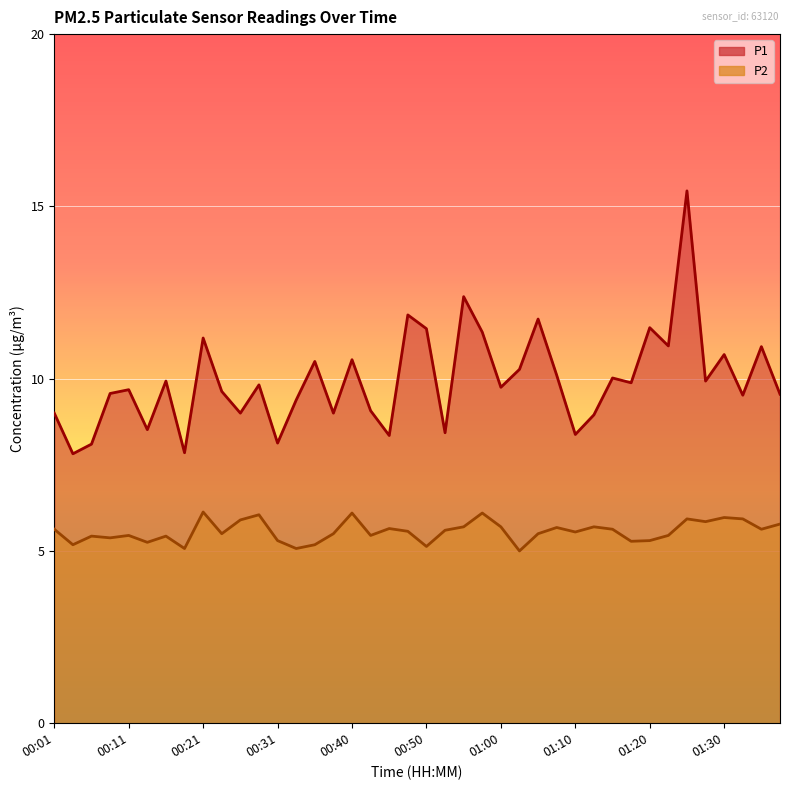

True or false: P1 and P2 cross at least once.

False